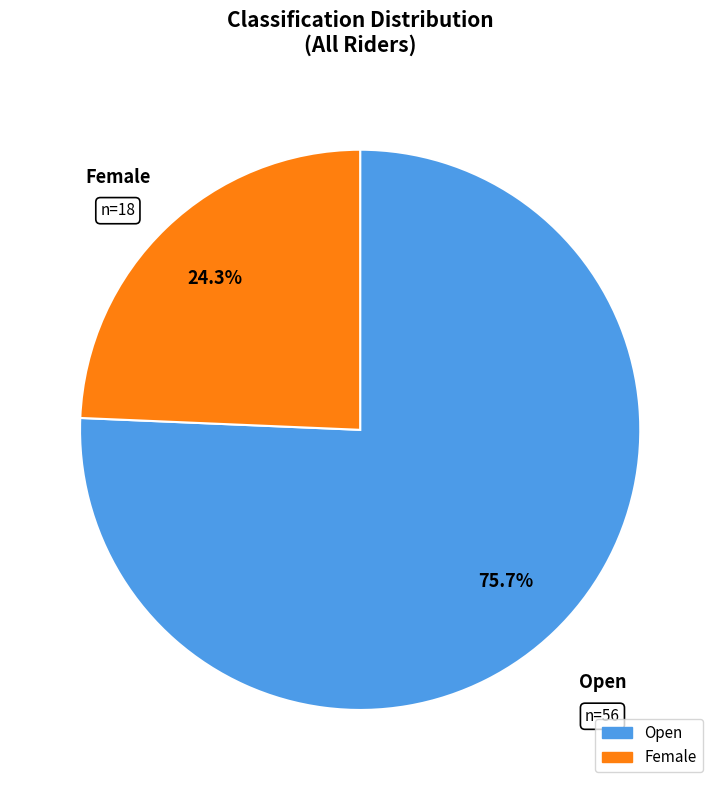

Is there any slice that represents more than half of the pie?

Yes